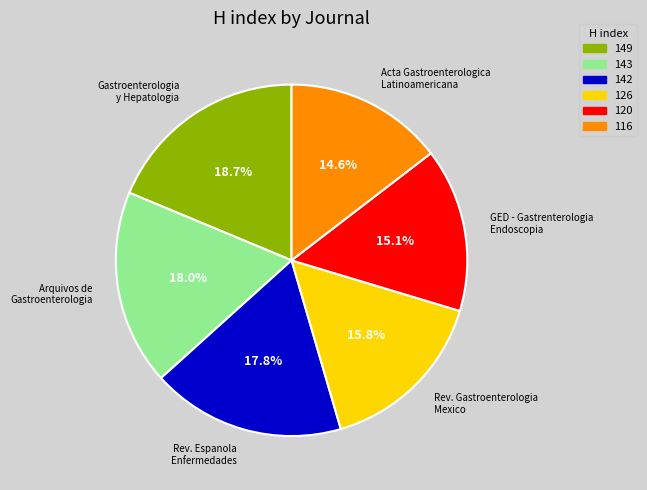

Is it true that Acta Gastroenterologica Latinoamericana is 2% of the pie?

False